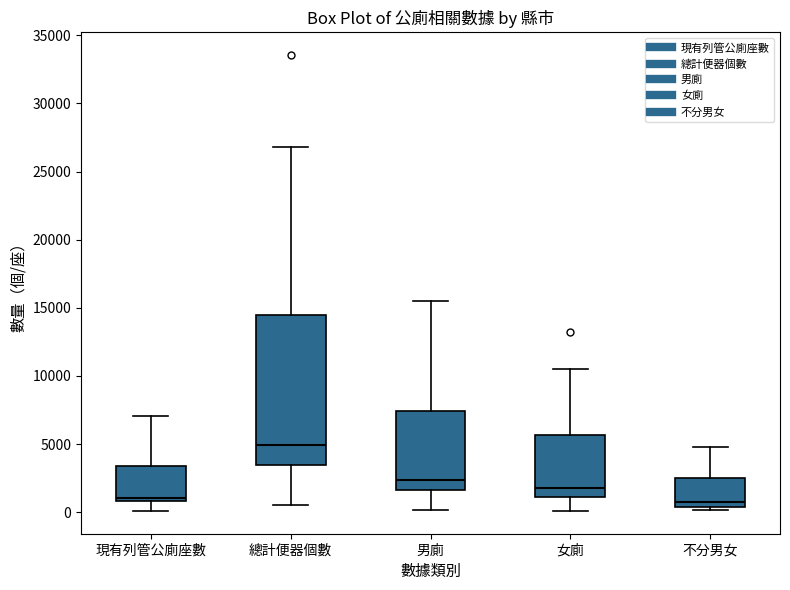

Reading left to right, read every box against the y-axis: the position of its median line, the range the box covers, and the ends of its whiskers. The values are not printed on the chart, so give them approximately, as read against the axis.

現有列管公廁座數: median 1000 (just above the box's lower edge), box 1000 to 3500, whiskers 0 to 7000
總計便器個數: median 5000, box 3500 to 14500, whiskers 500 to 27000
男廁: median 2500, box 1500 to 7500, whiskers 0 to 15500
女廁: median 1500, box 1000 to 5500, whiskers 0 to 10500
不分男女: median 1000, box 500 to 2500, whiskers 0 to 5000